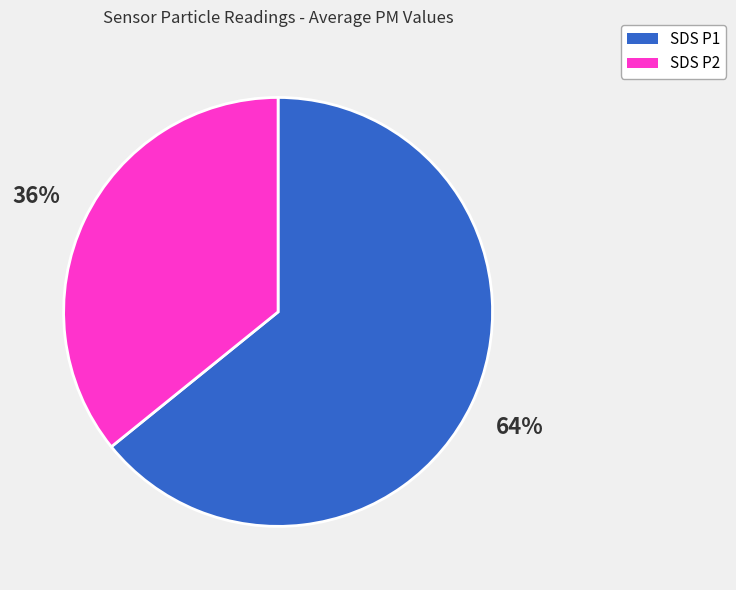

To the nearest percent, what is the difference between the largest and smallest slice percentages?

28%